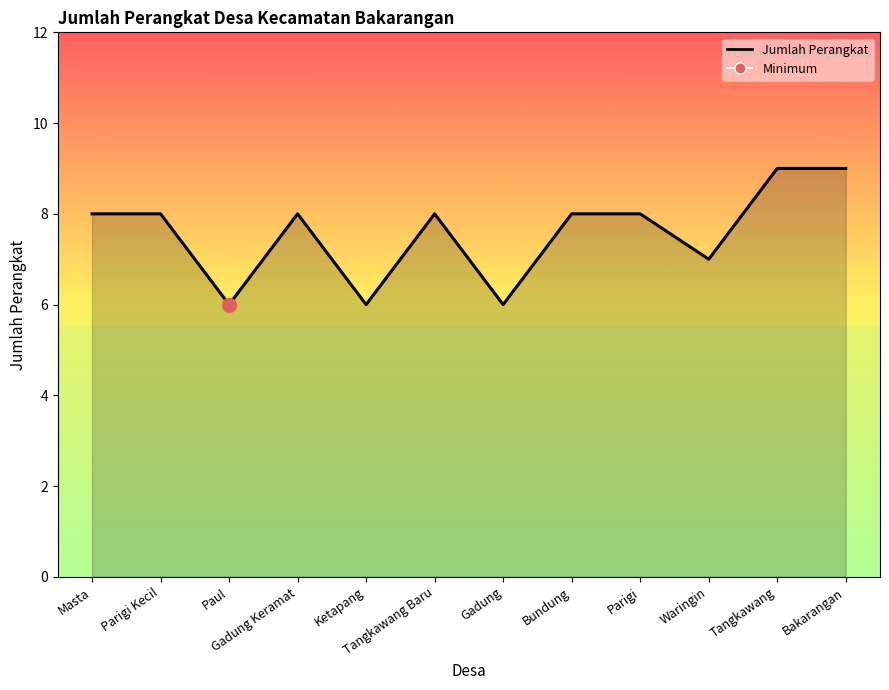

Count the number of categories in the chart.

12